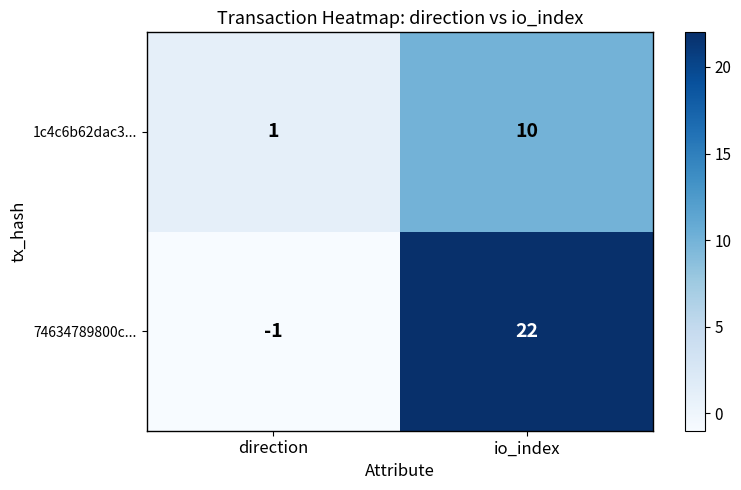

Is it true that 74634789800c... equals 0 at direction?

False